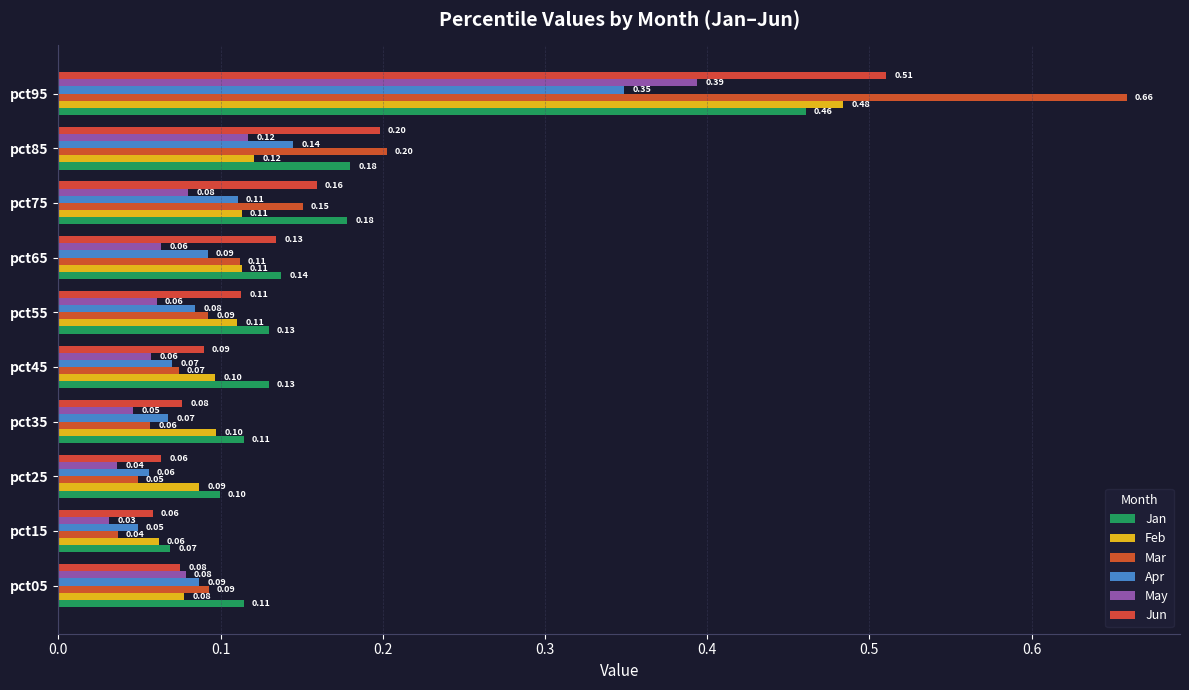

How many distinct data groups are displayed?

6